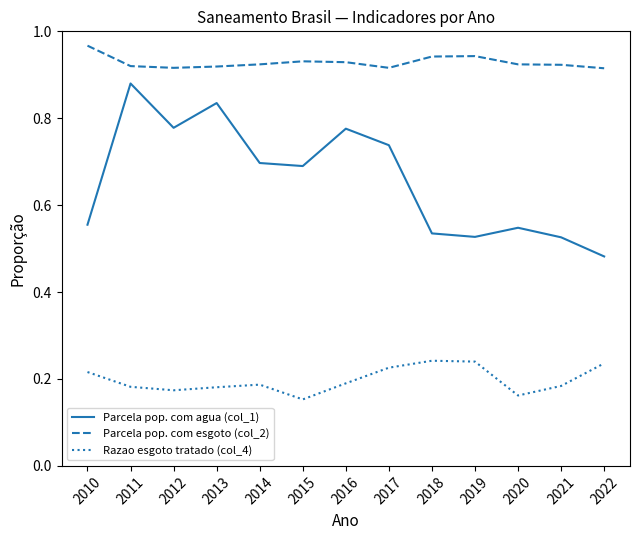

At how many categories does at least one series exceed 0?

13